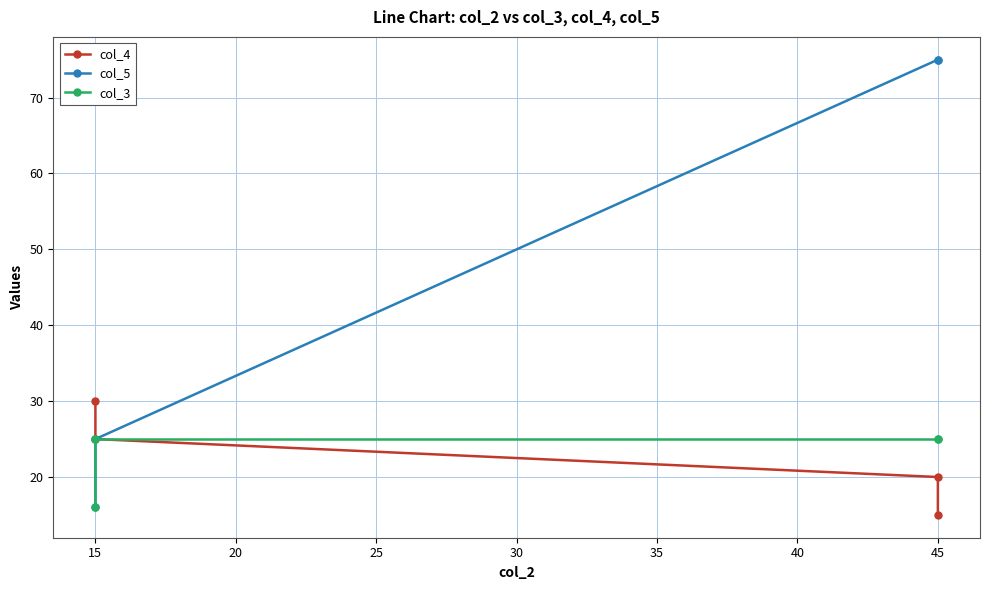

How many data points in col_4 are above 25?

1